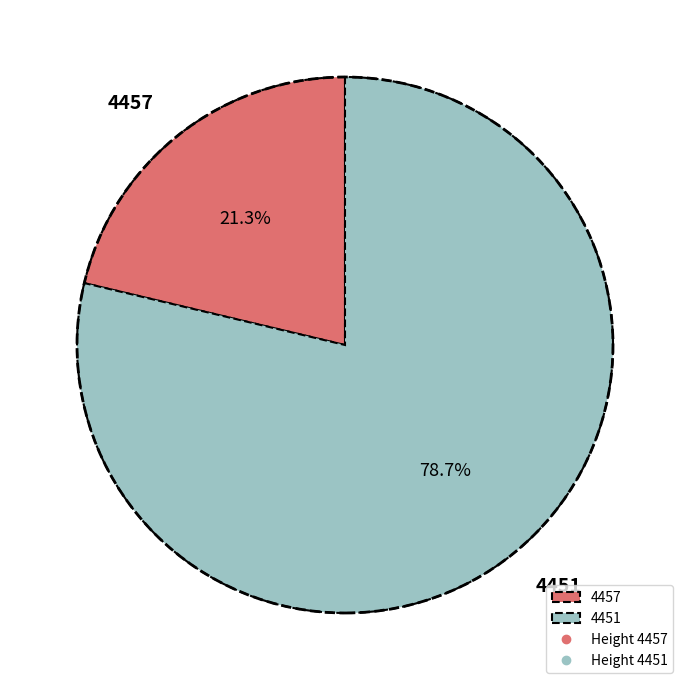

To the nearest percent, what portion does 4451 represent?

79%